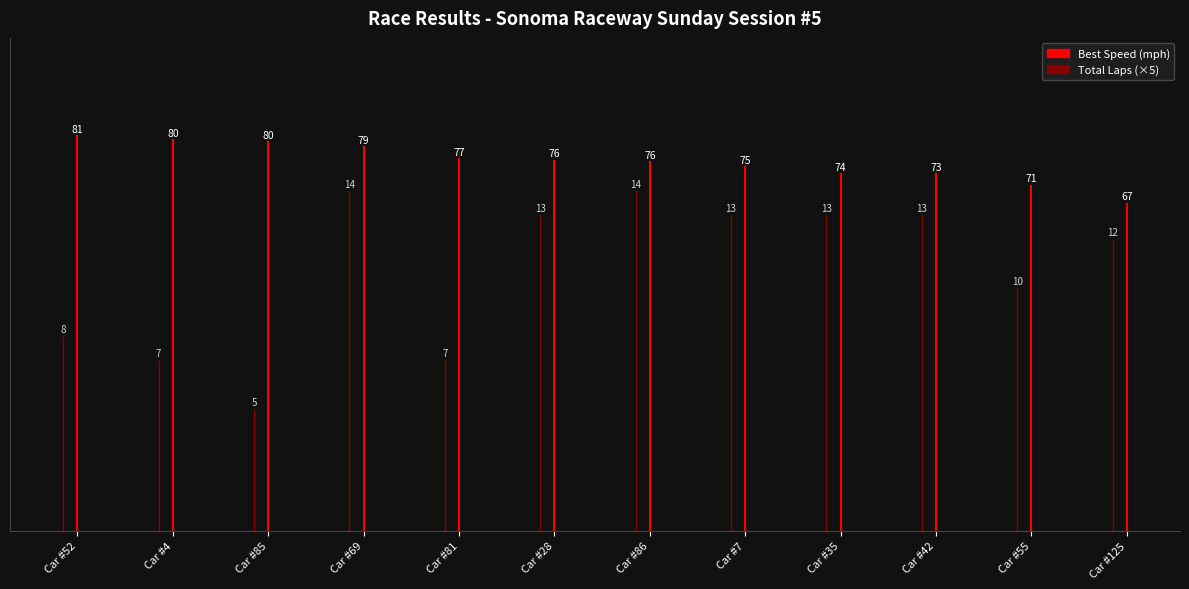

Rank the series by their average value, from highest to lowest.

Best Speed, Total Laps (scaled)